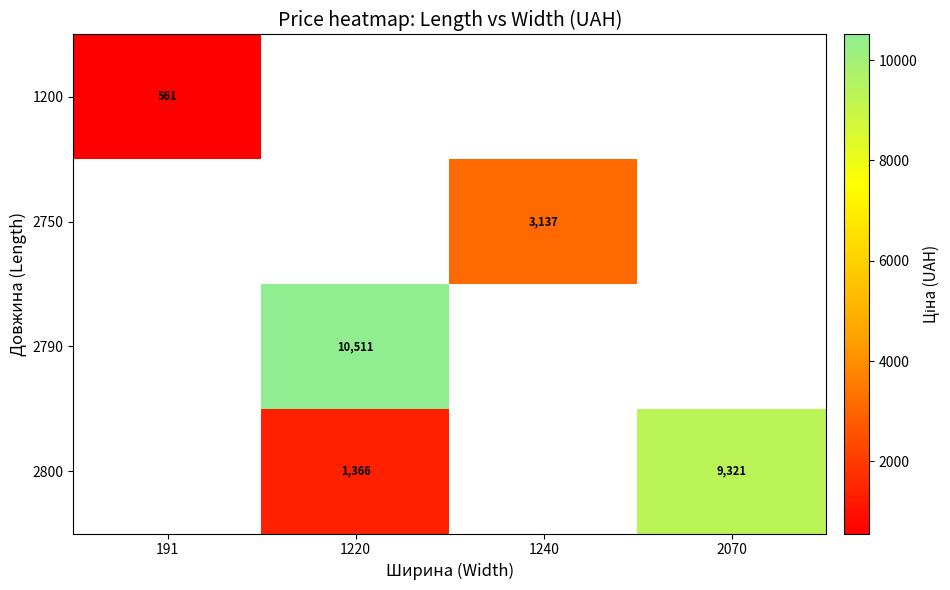

Between 1220 and 2070, which is larger?

2070